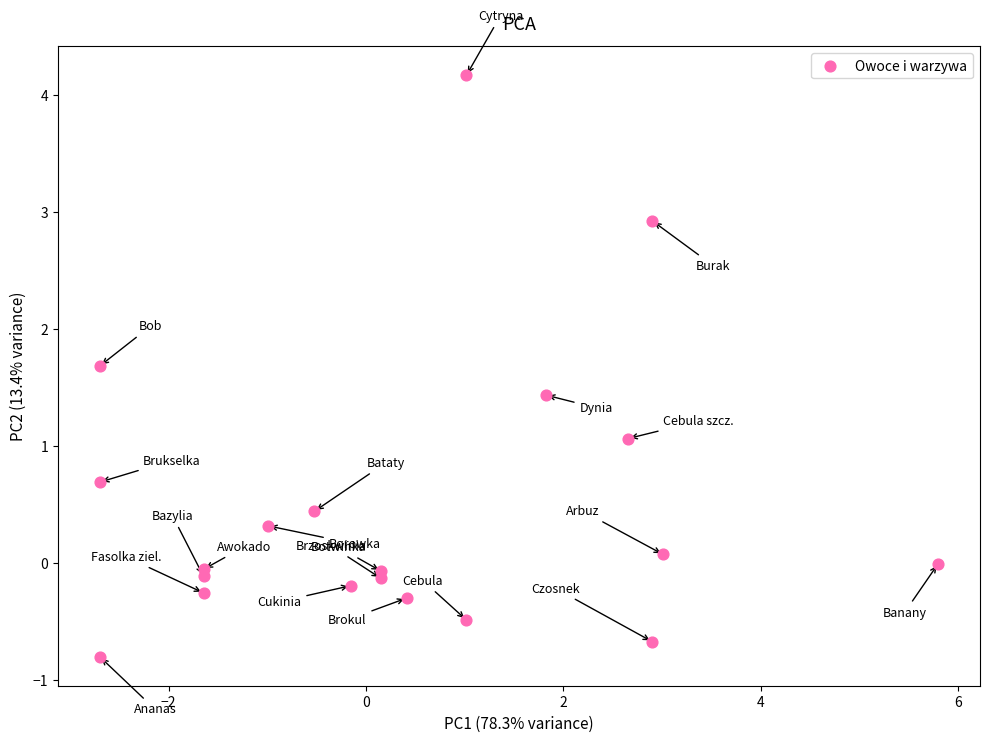

What is the range of X values (max minus min)?

8.5